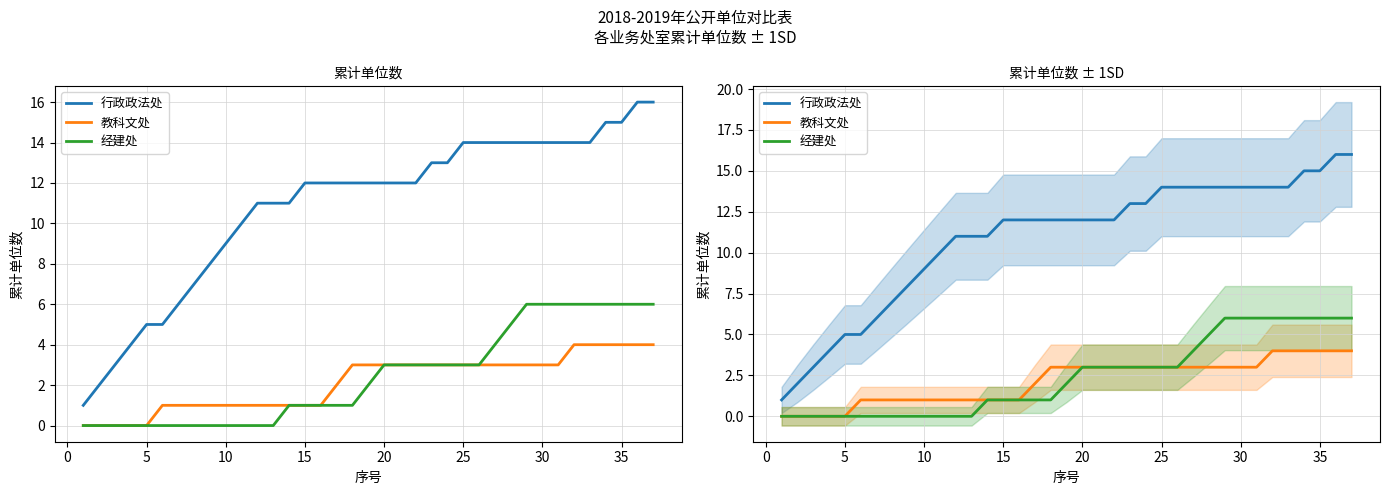

True or false: 教科文处 has more than 1 interior local peaks.

False